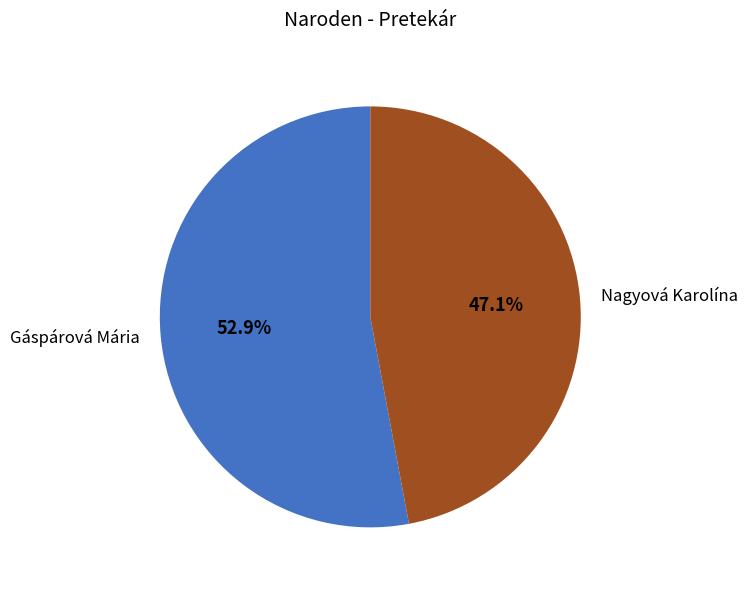

Do Gáspárová Mária and Nagyová Karolína together represent more than half of the pie?

Yes